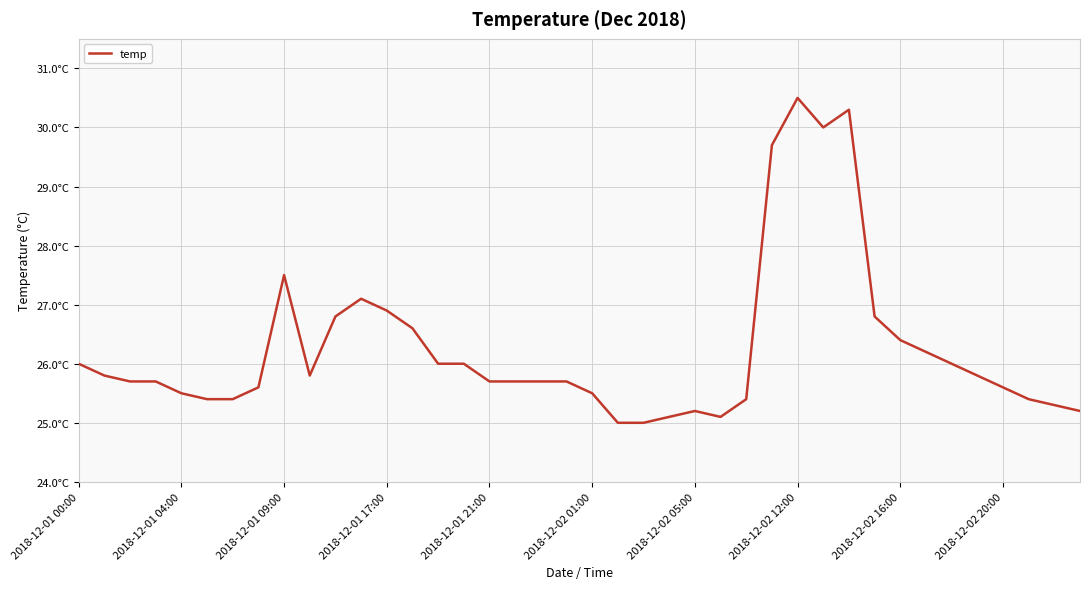

True or false: the data has more than 2 interior local peaks.

True